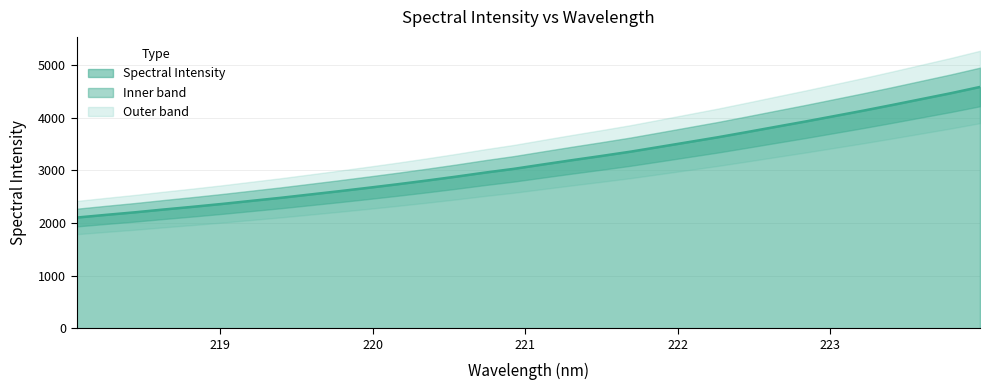

What is the sum of the values at 218.2508 and 220.9264?

5187.6